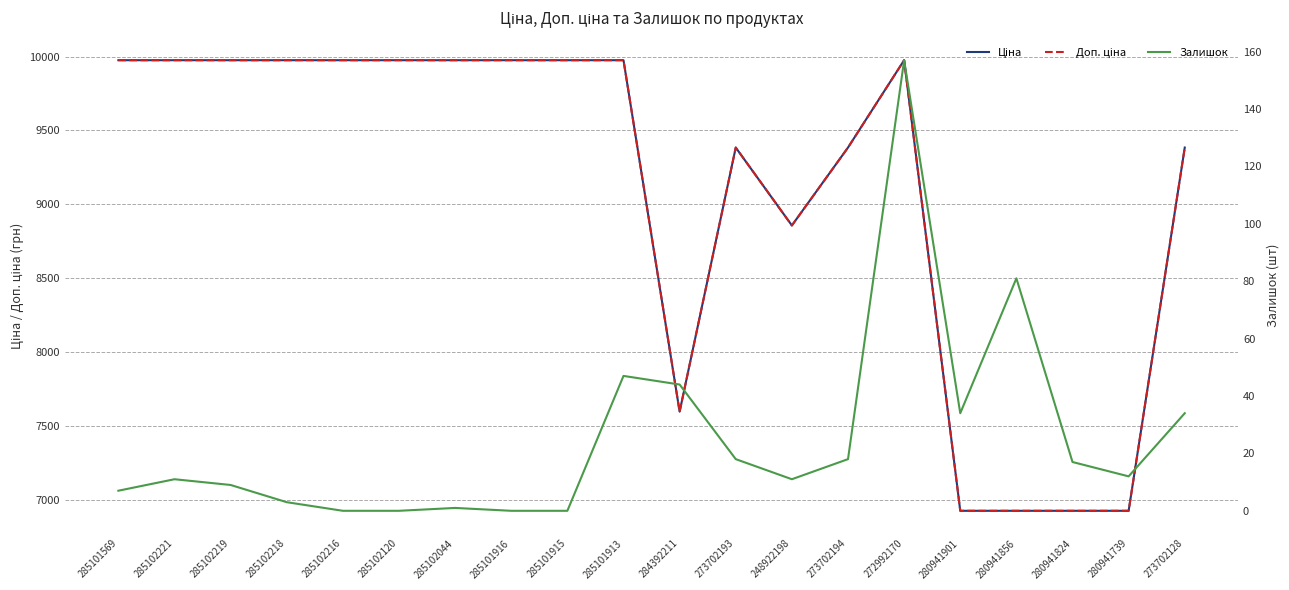

What is the label of the 18th point from the right?

285102219